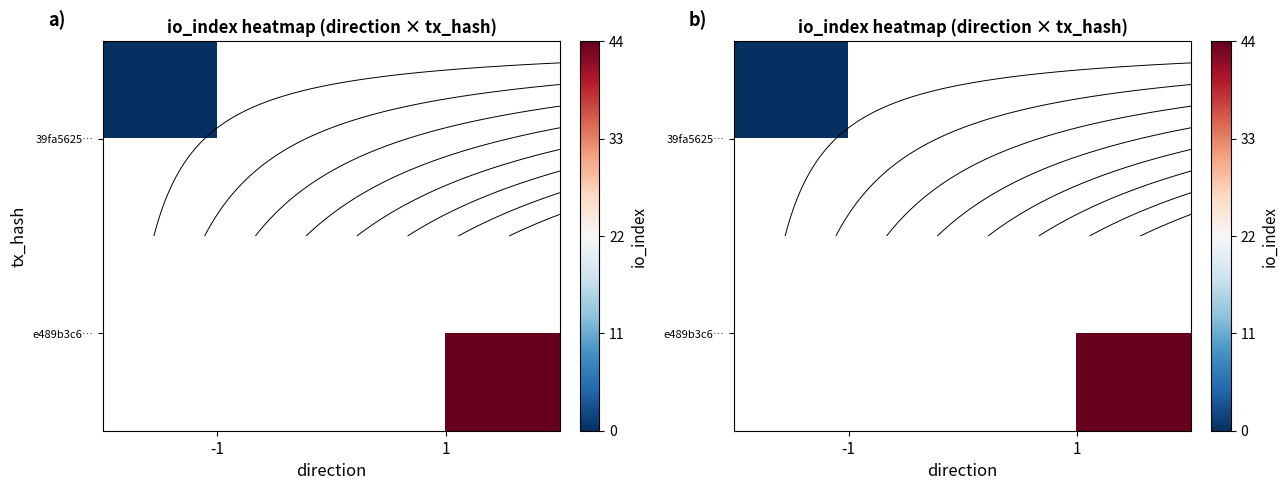

How many series are shown in this chart?

2